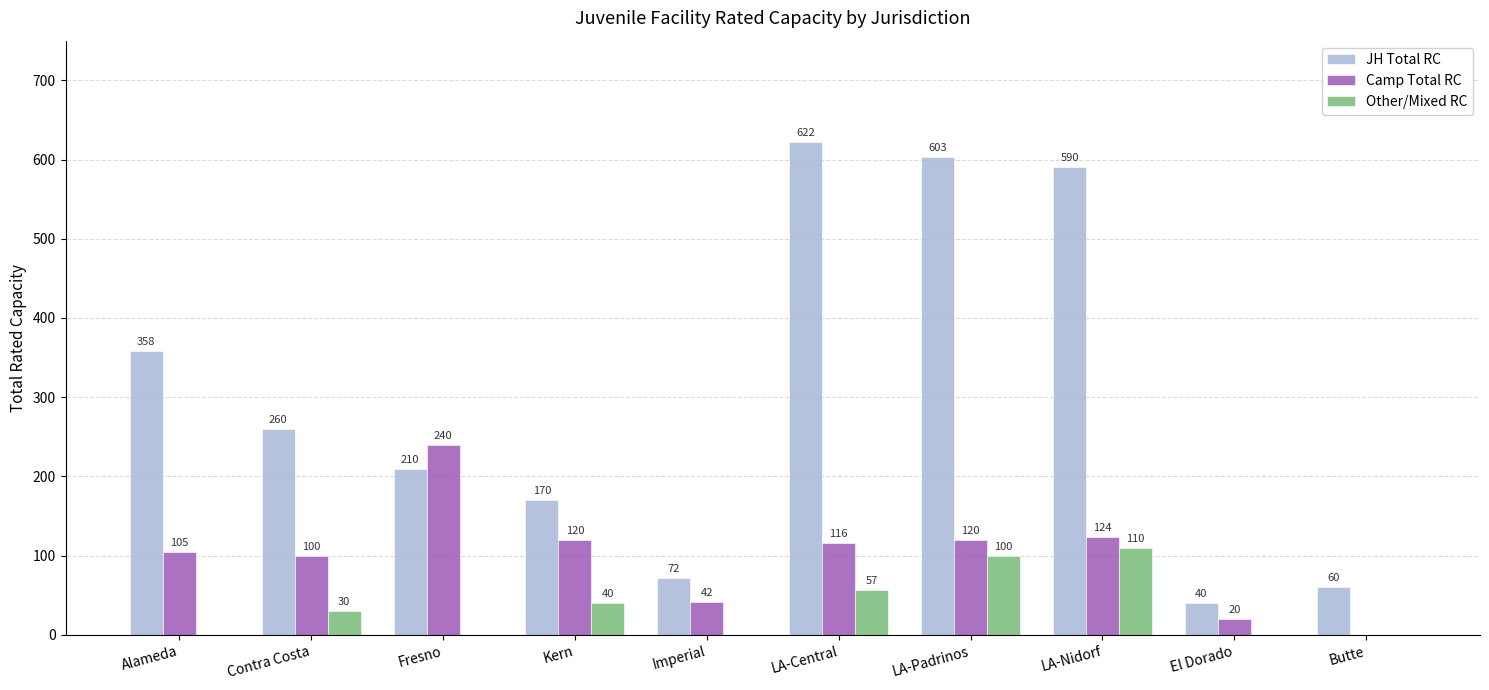

Where does the Camp Total RC series first go above 116?

Fresno